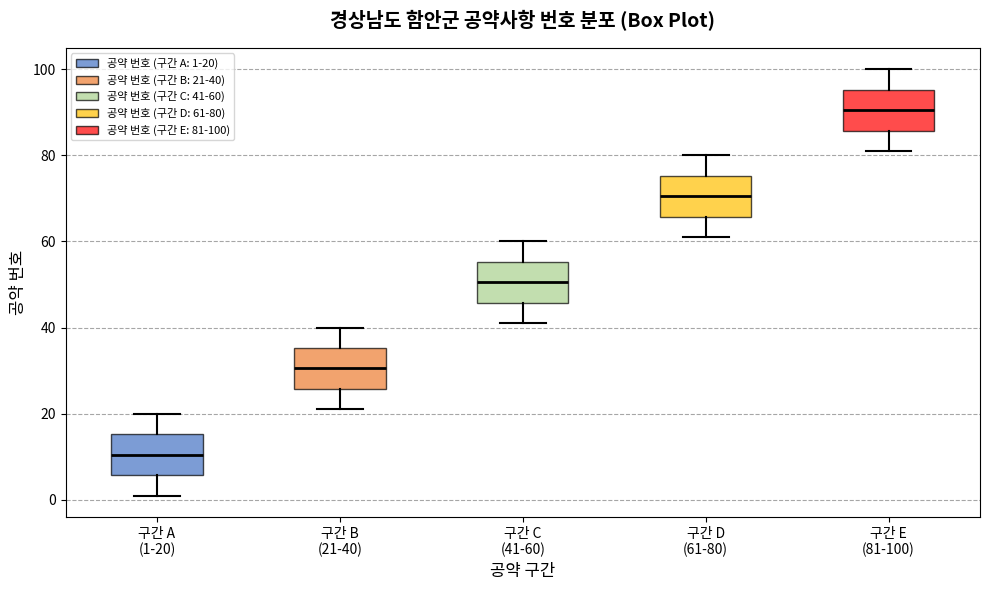

Which box has the highest median line?

구간 E (81-100)